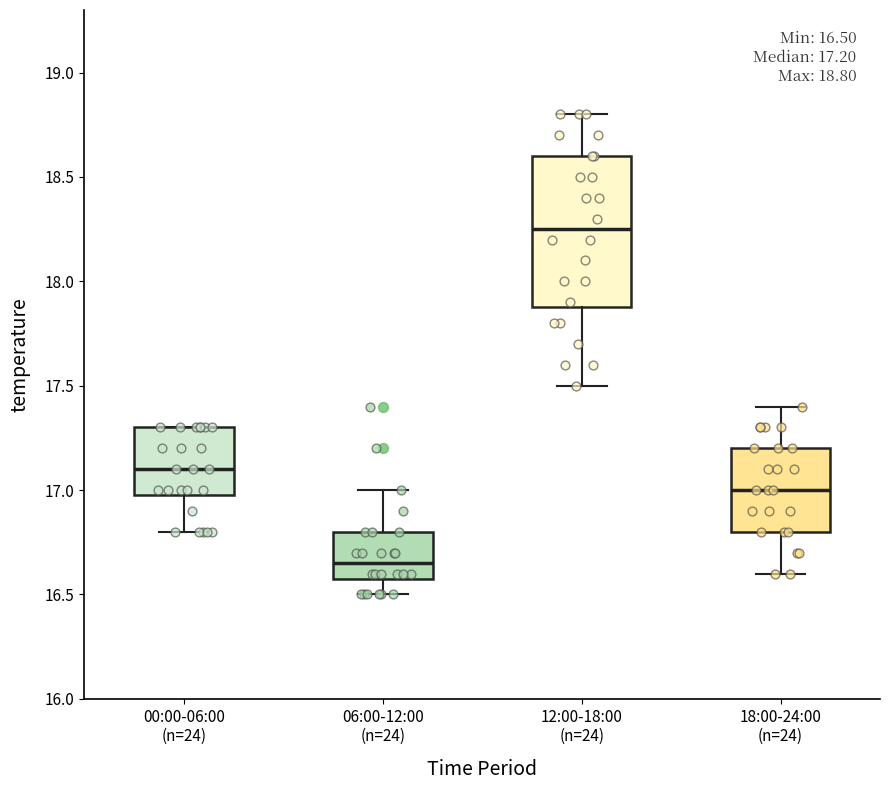

Comparing the boxes themselves (not the whiskers), which one is the tallest?

12:00-18:00 (n=24)